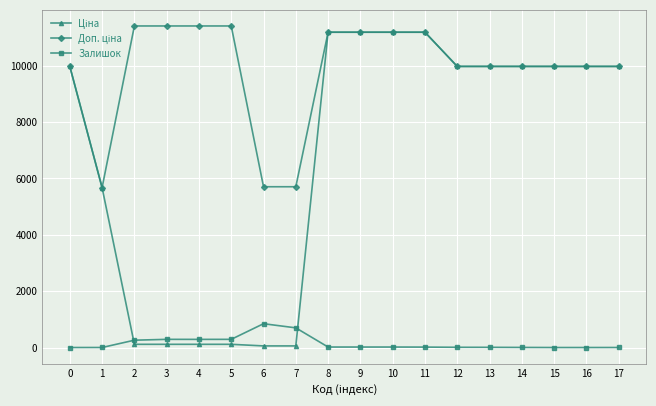

What is the maximum value shown in the chart?

11410.0